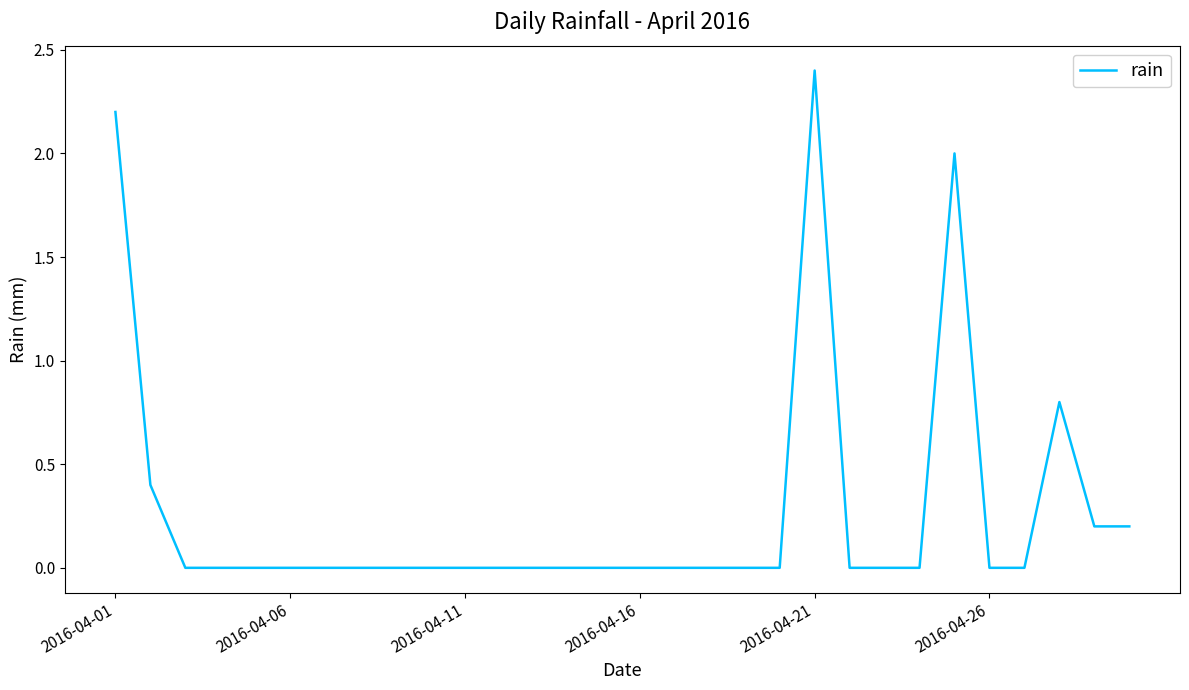

What is the greatest value displayed?

2.4